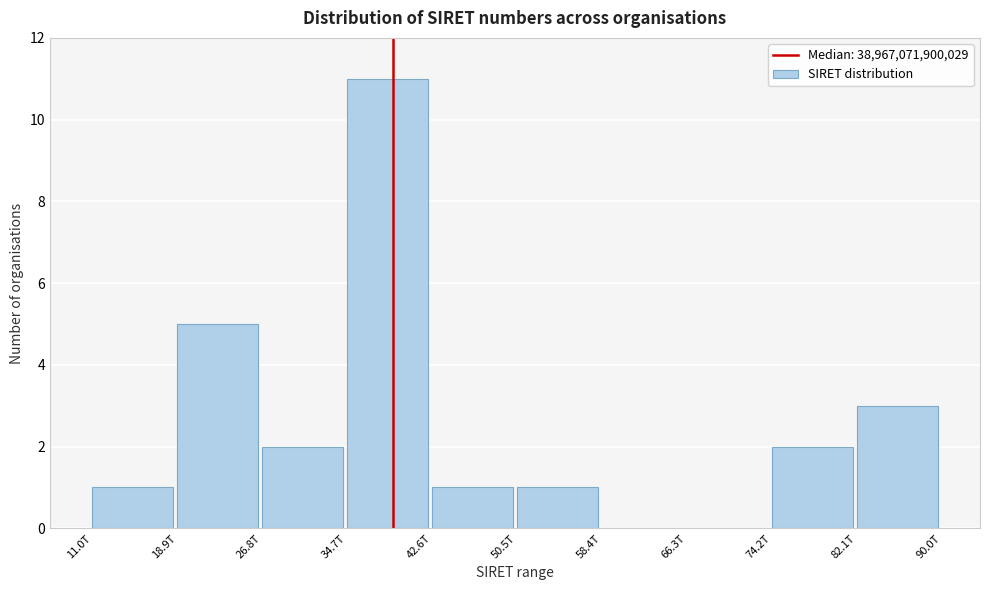

Reading left to right, extract all data points from this chart.

11.0T=1	18.9T=5	26.8T=2	34.7T=11	42.6T=1	50.5T=1	58.4T=0	66.3T=0	74.2T=2	82.1T=3